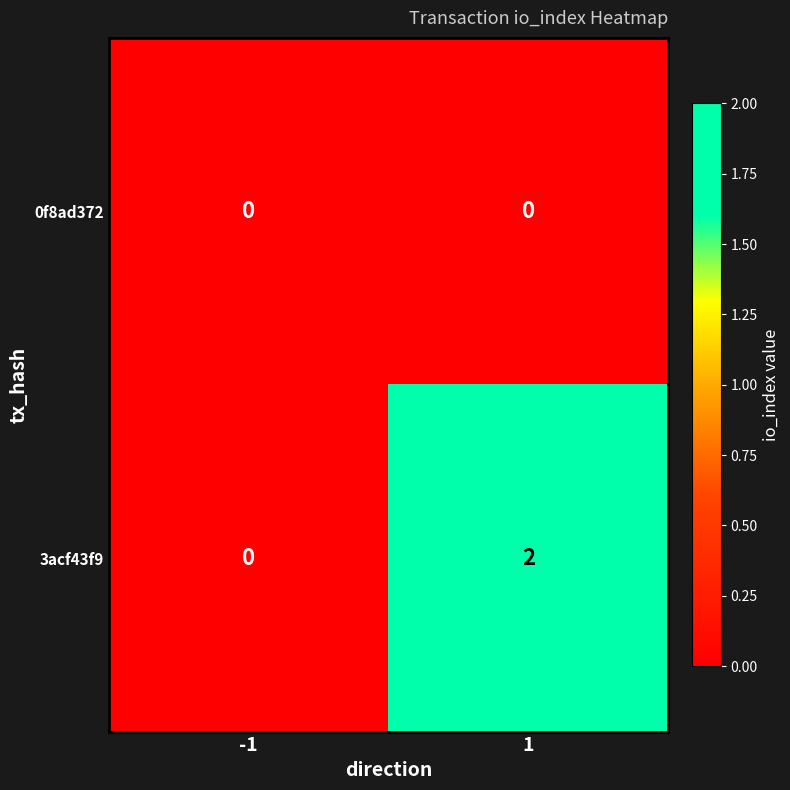

Which series changed the most between -1 and 1?

3acf43f9